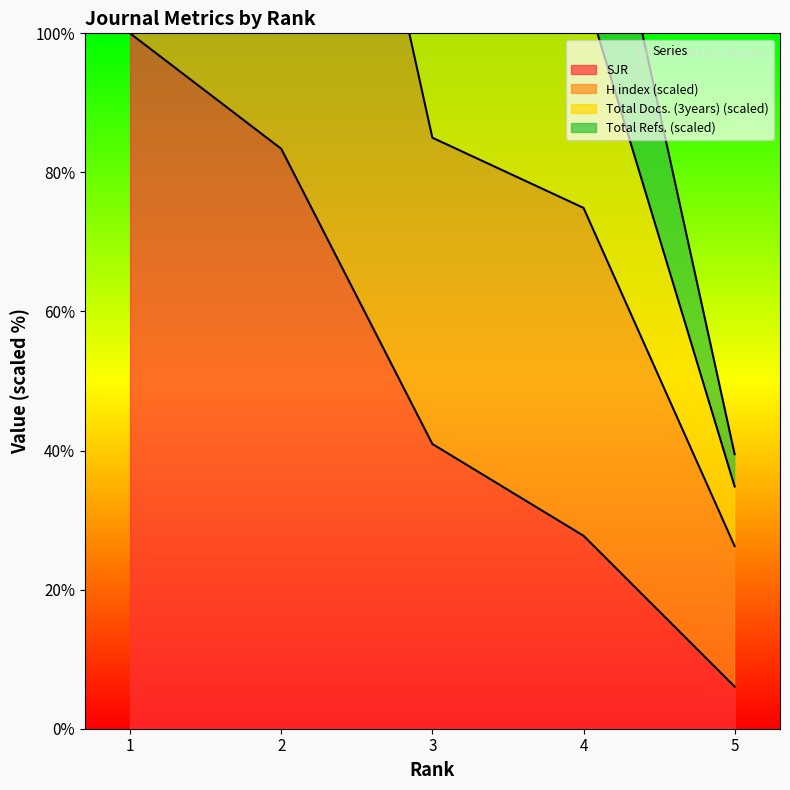

In H index (scaled), how many points are higher than both neighbors (excluding endpoints)?

1